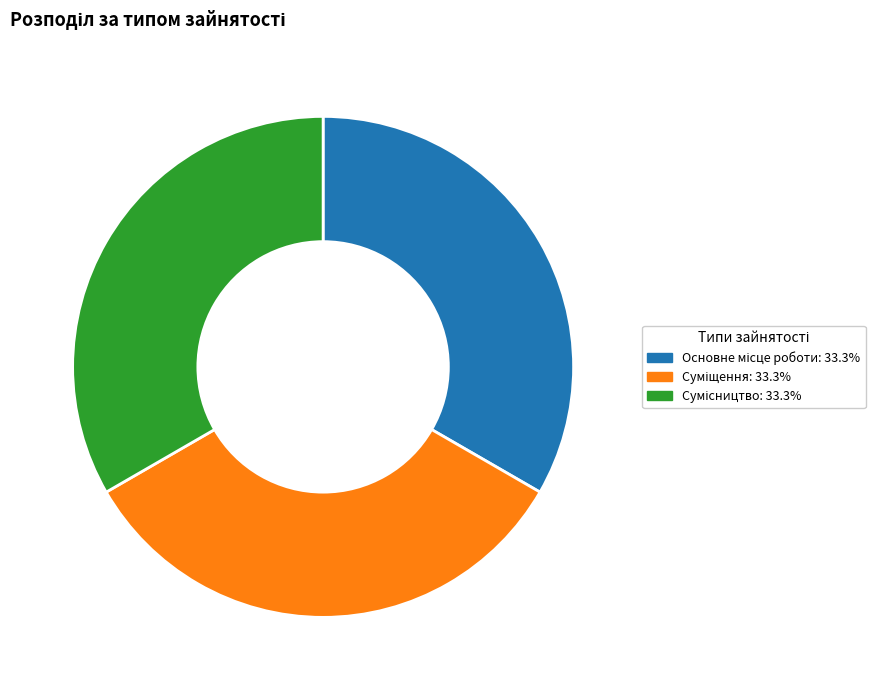

Does any single category account for the majority?

No